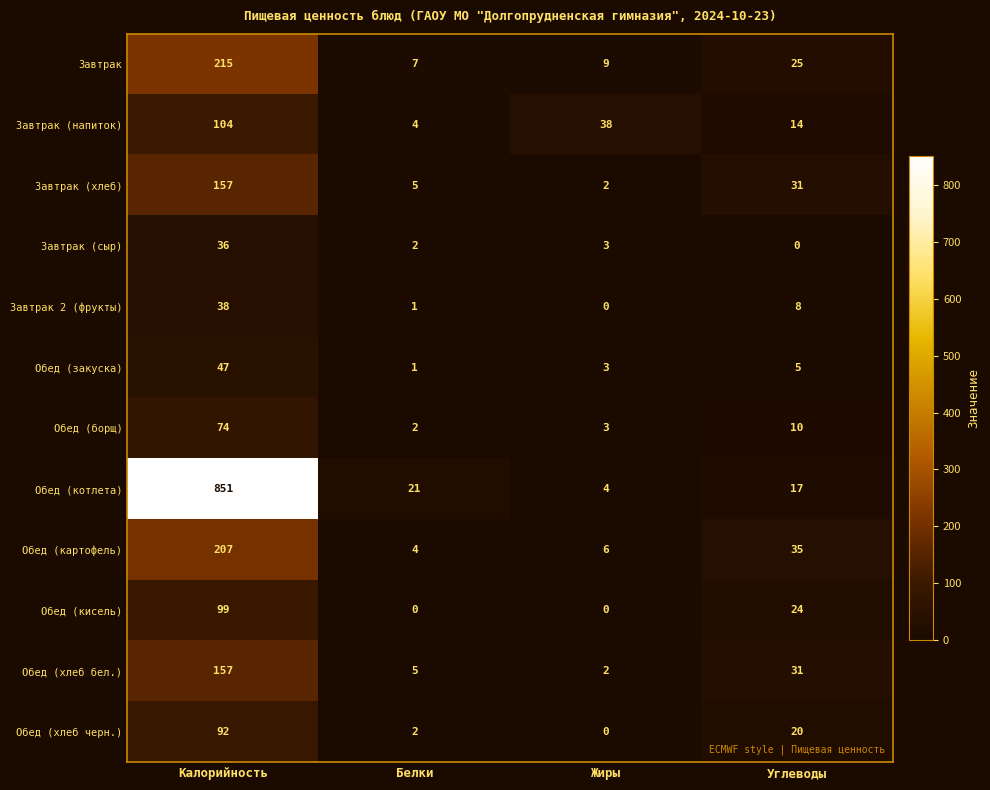

What is the difference between the highest and lowest values at Жиры?

38